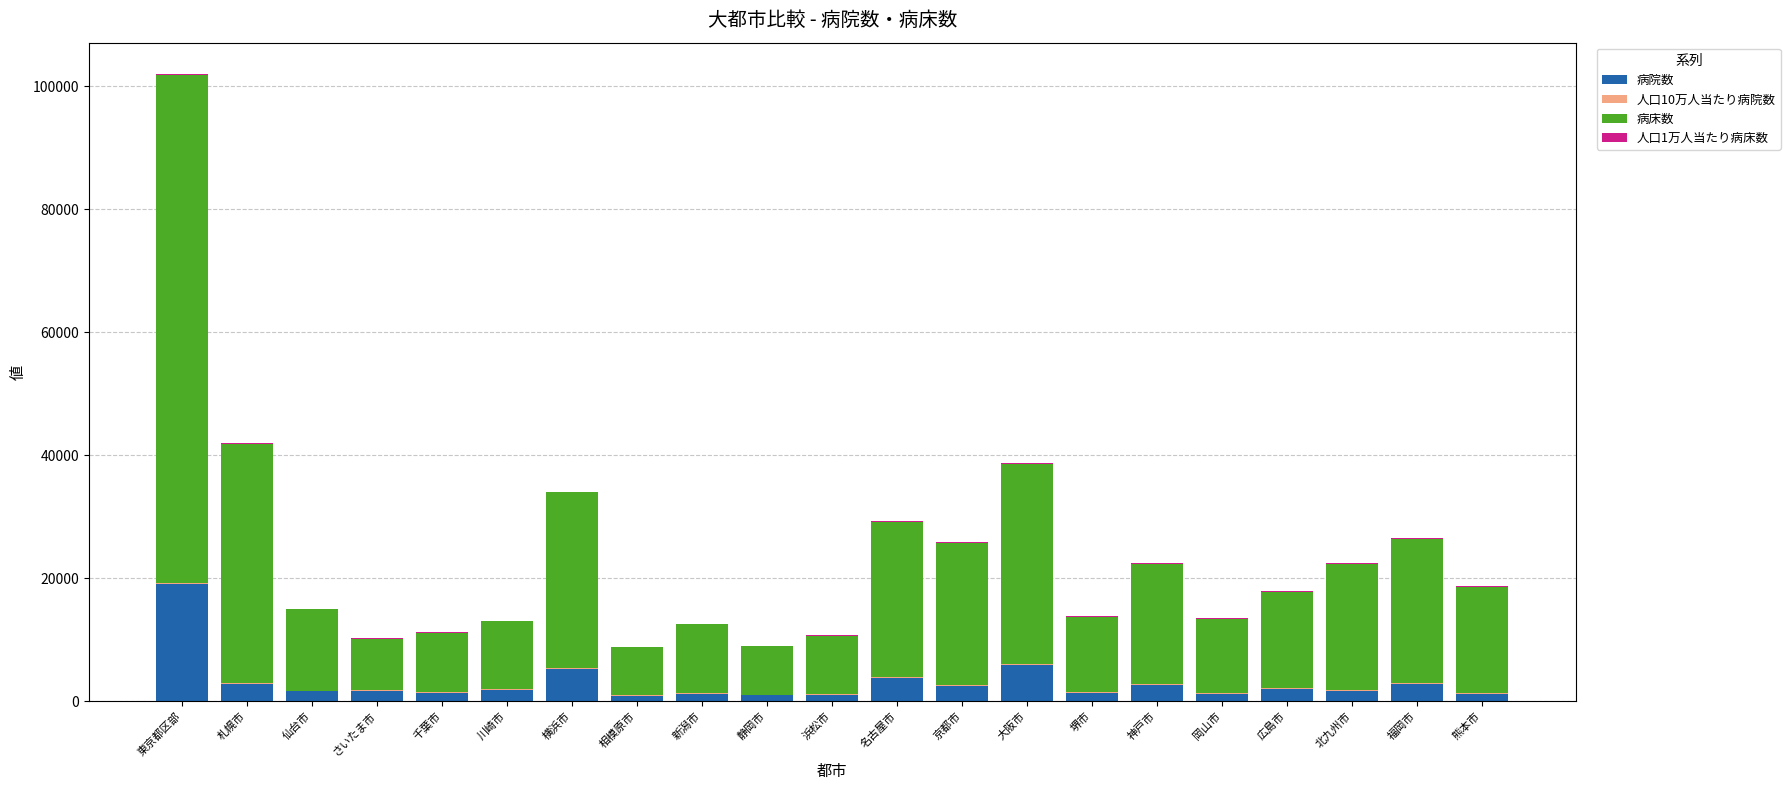

At which category is the sum across all series the highest?

東京都区部